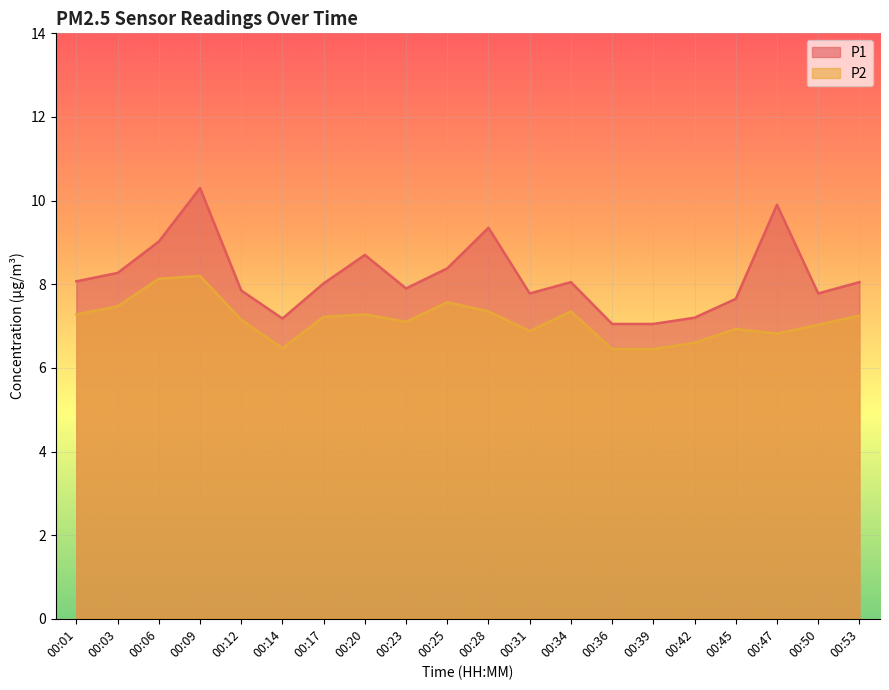

Which category has the lowest value across all series?

00:36